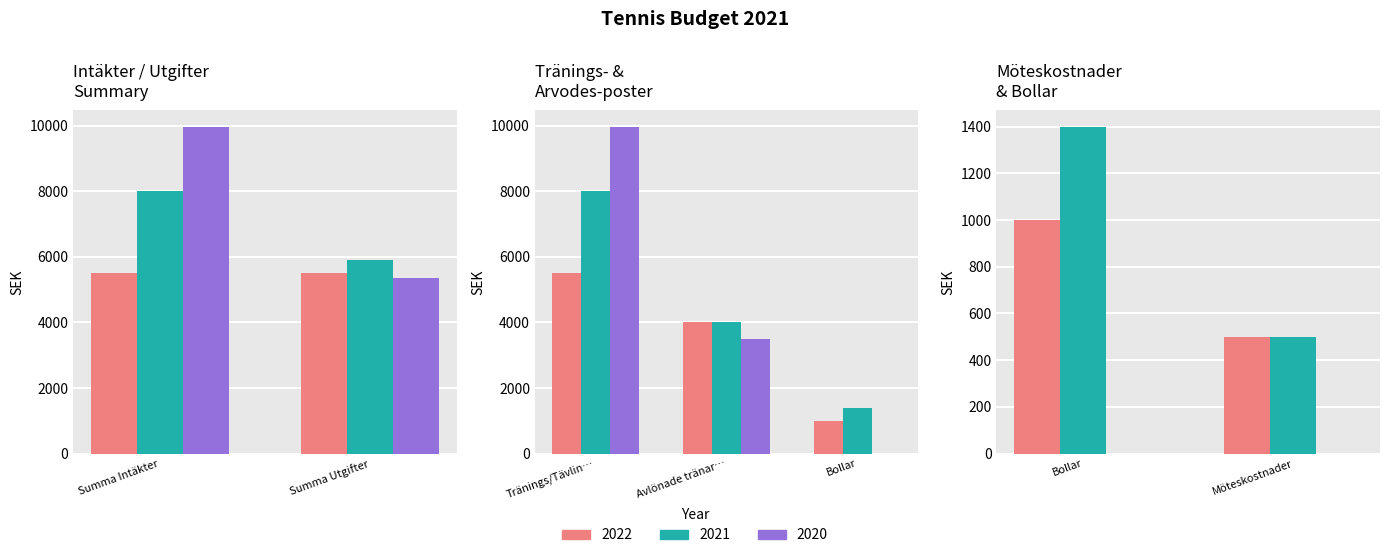

What is the greatest value displayed?

9966